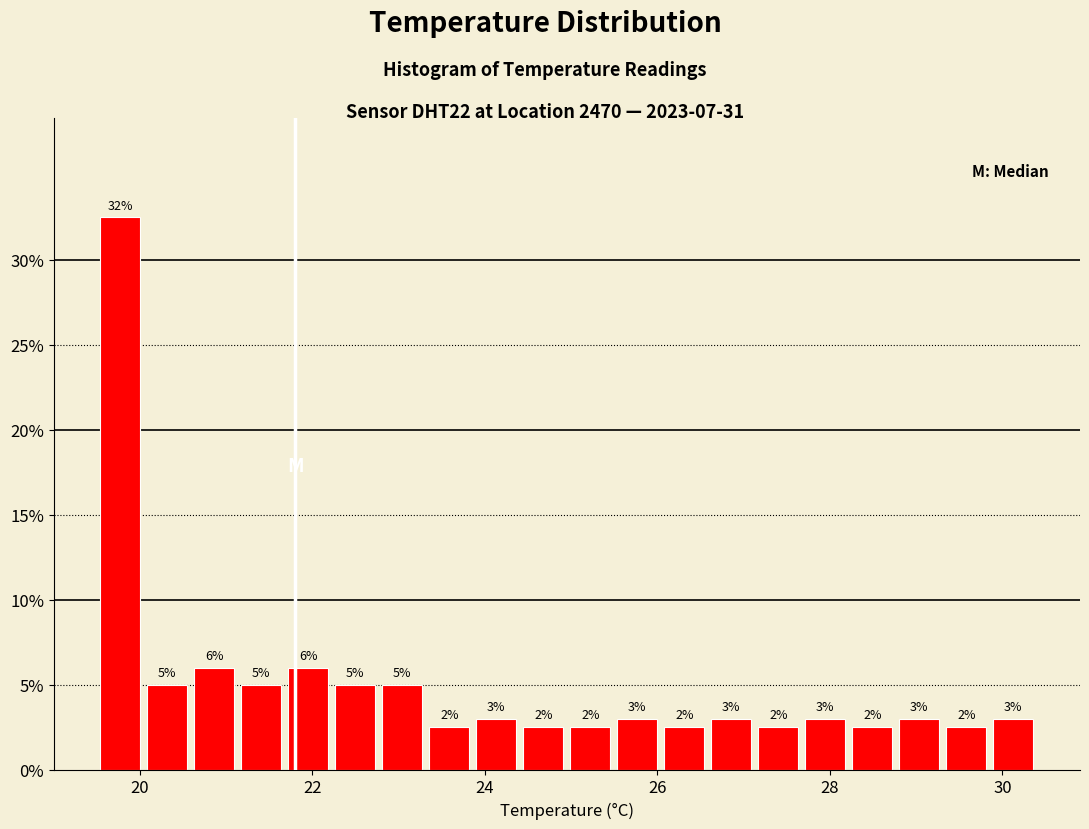

Around what value on the x-axis is the tallest bar? Give the approximate position of its centre, as read against the axis.

19.8